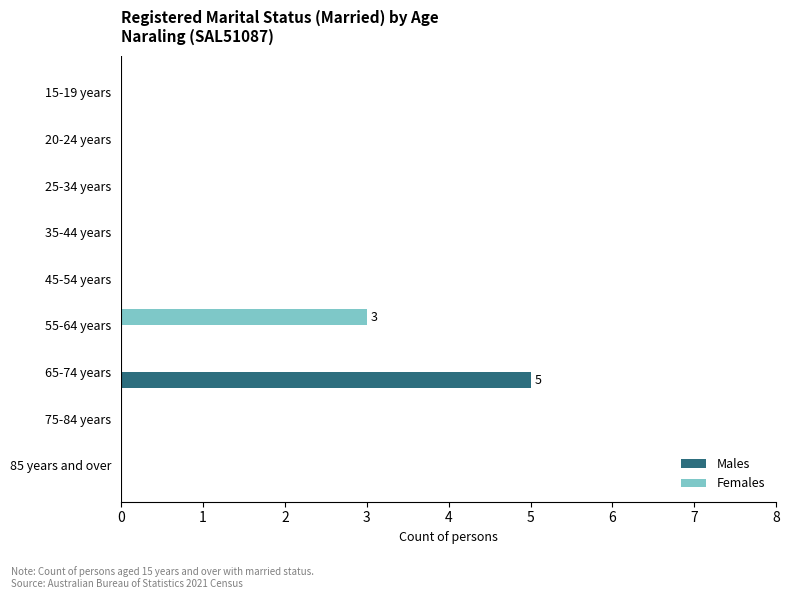

Which series has the largest range (max minus min)?

Males